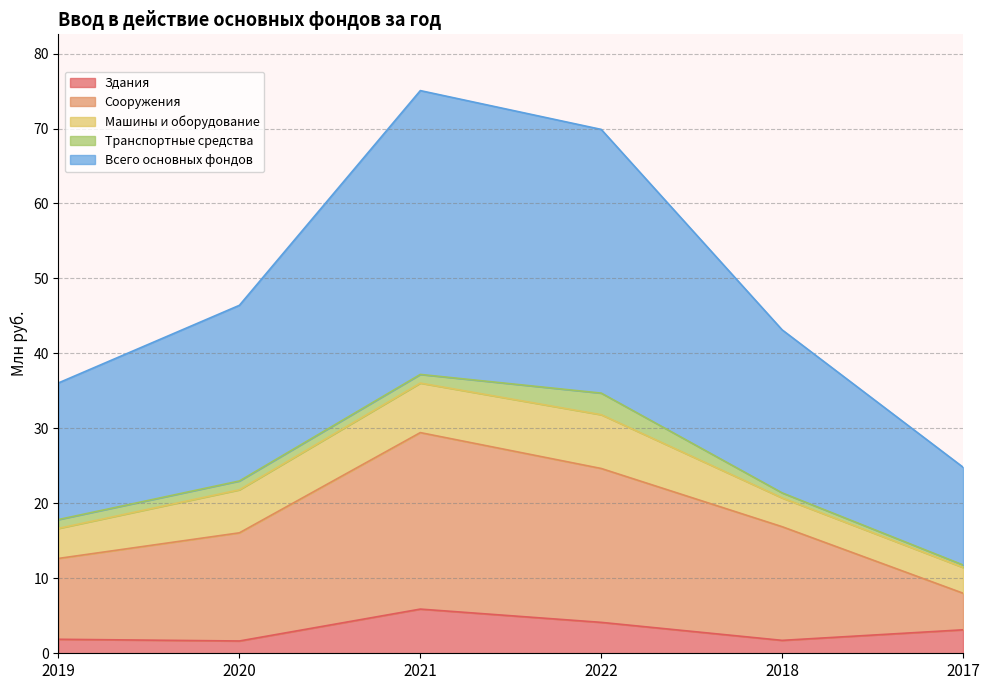

What is the difference between the maximum and minimum values in the Здания series?

4.3